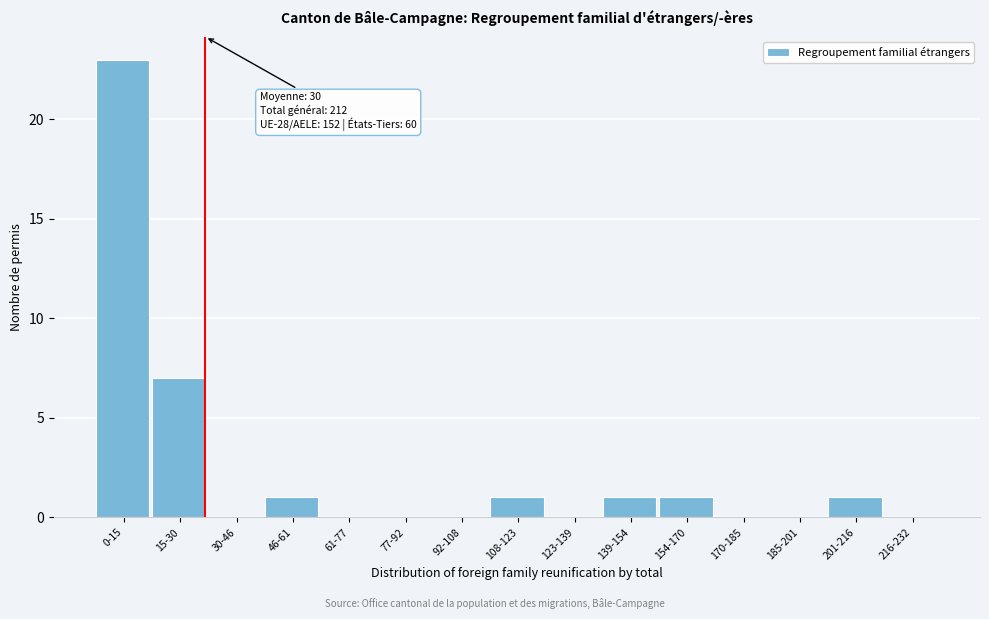

Reading left to right, transcribe all the data shown in this chart.

0-15=23	15-30=7	30-46=0	46-61=1	61-77=0	77-92=0	92-108=0	108-123=1	123-139=0	139-154=1	154-170=1	170-185=0	185-201=0	201-216=1	216-232=0